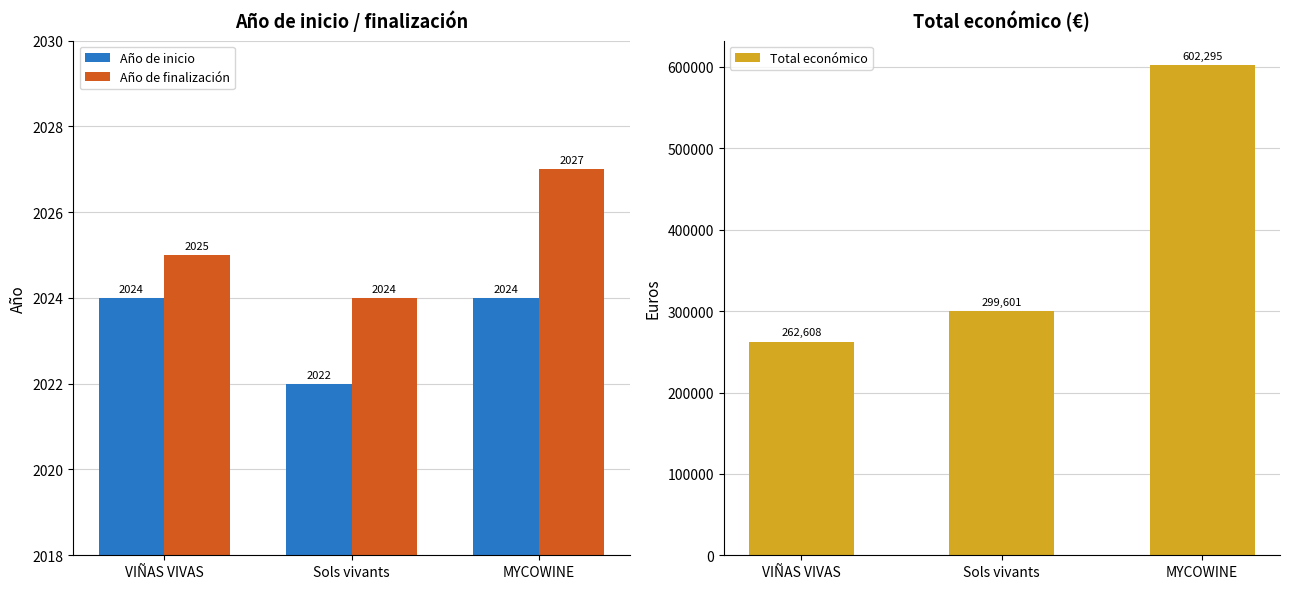

What is the difference between the second highest and minimum values in the Total económico series?

36993.0